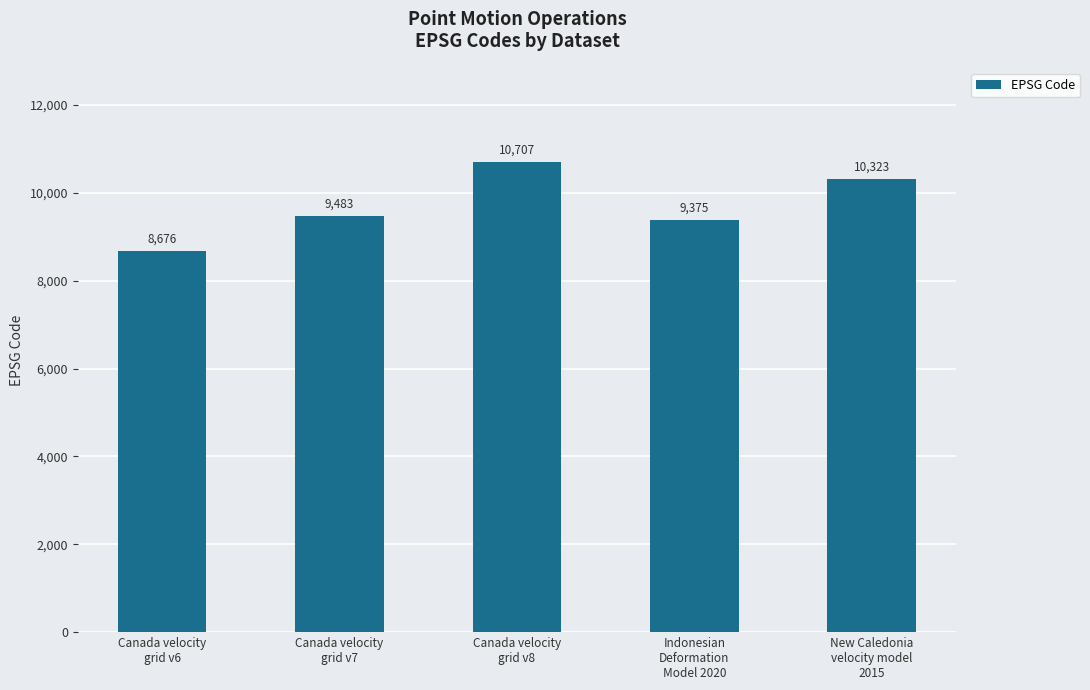

Reading left to right, list all the values displayed in this chart.

8676	9483	10707	9375	10323